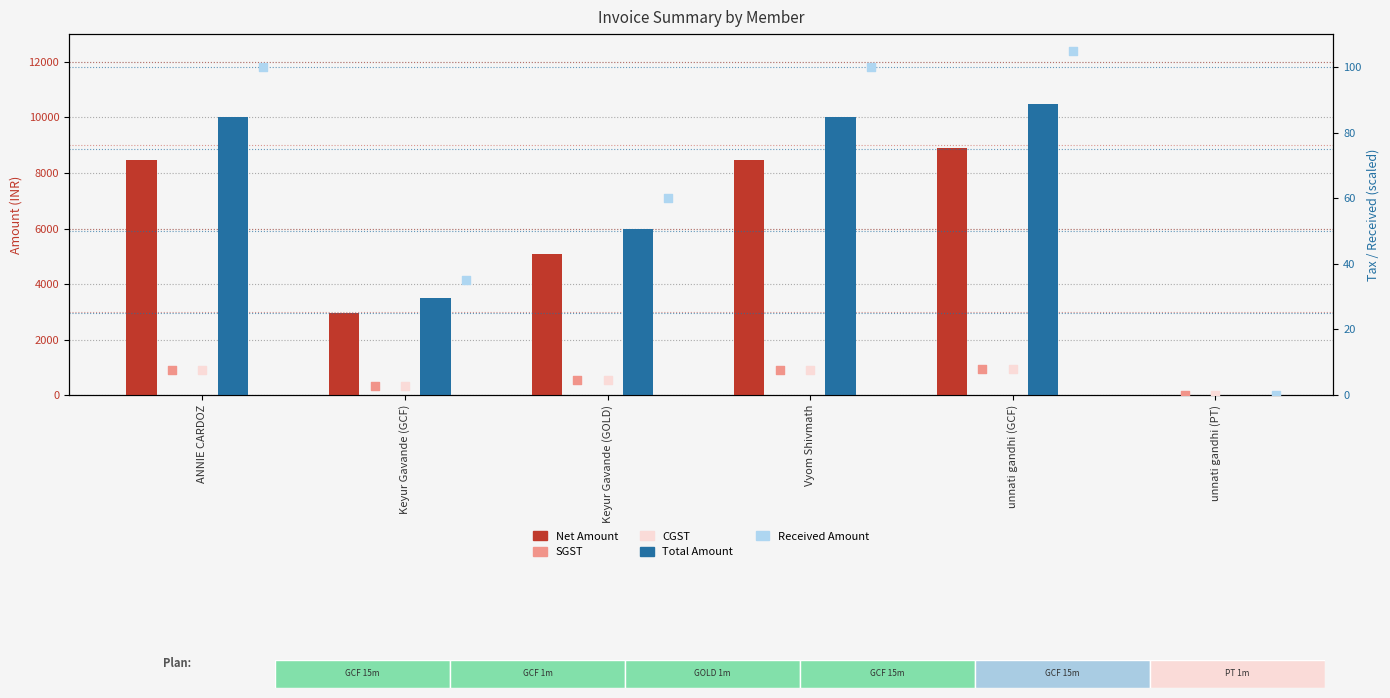

Which series has the largest total across all categories?

Total Amount